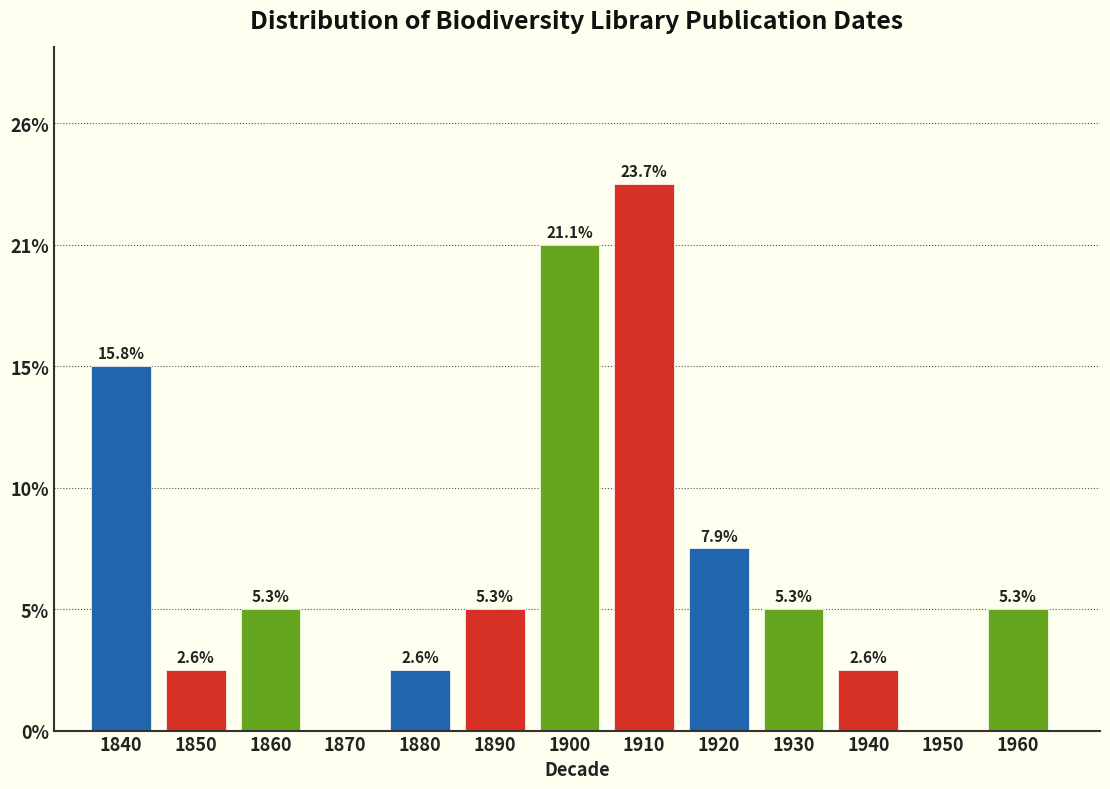

Are the bars horizontal?

No